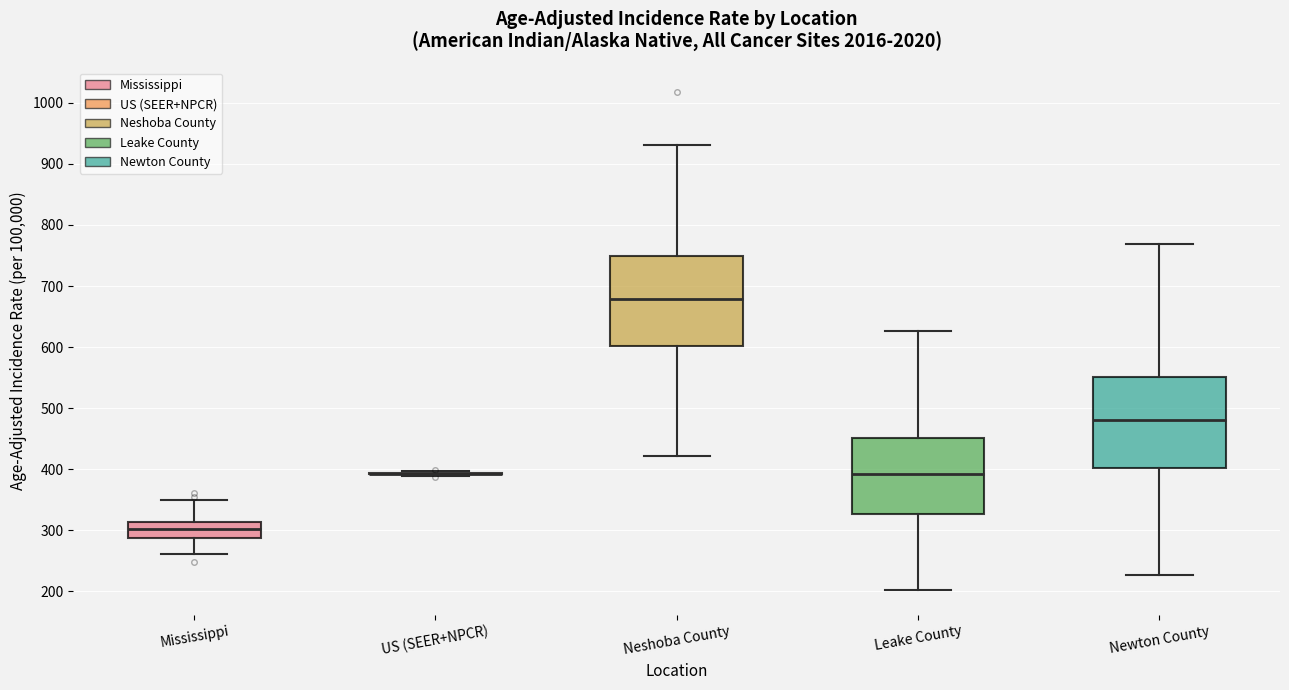

Reading left to right, read every box against the y-axis: the position of its median line, the range the box covers, and the ends of its whiskers. The values are not printed on the chart, so give them approximately, as read against the axis.

Mississippi: median 300, box 290 to 310, whiskers 260 to 350
US (SEER+NPCR): box collapsed to a line at 390, whiskers 390 to 400
Neshoba County: median 680, box 600 to 750, whiskers 420 to 930
Leake County: median 390, box 330 to 450, whiskers 200 to 630
Newton County: median 480, box 400 to 550, whiskers 230 to 770